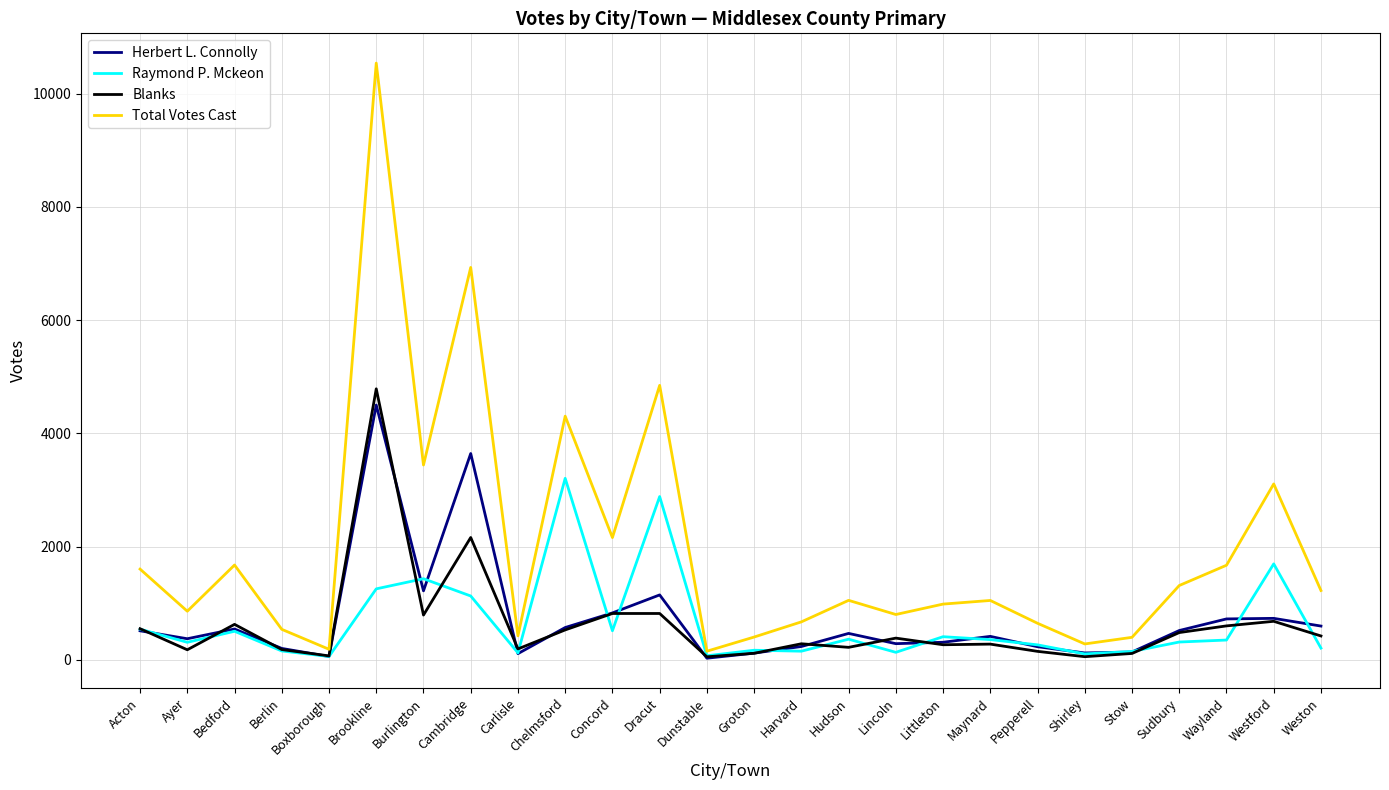

What is the difference between the highest and lowest values at Wayland?

1321